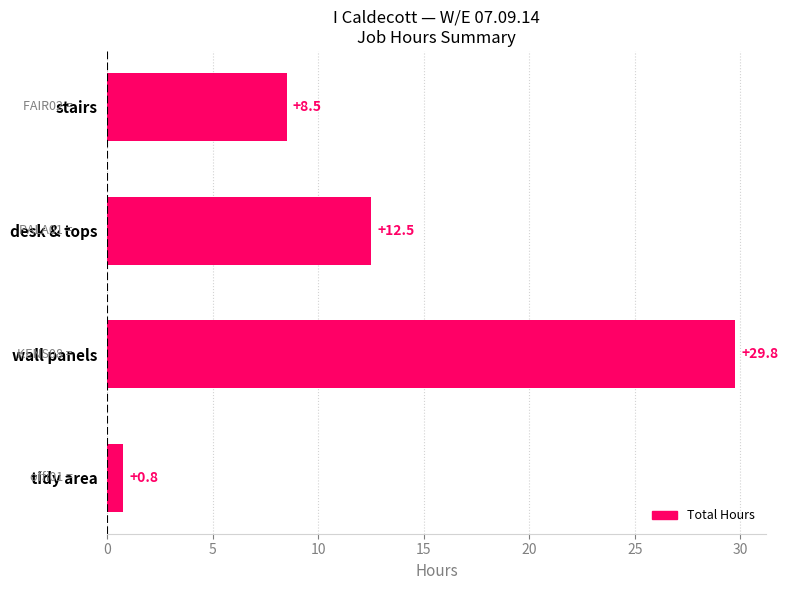

Which category has the highest value across all series?

wall panels